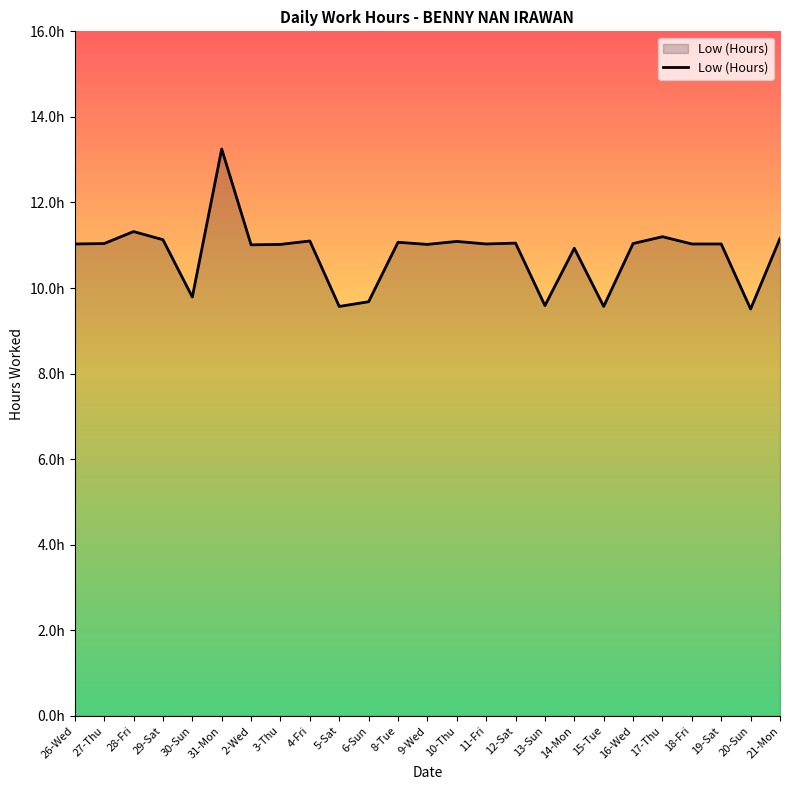

List the labels in order of value, smallest first.

20-Sun, 5-Sat, 15-Tue, 13-Sun, 6-Sun, 30-Sun, 14-Mon, 2-Wed, 3-Thu, 9-Wed, 26-Wed, 11-Fri, 18-Fri, 19-Sat, 27-Thu, 16-Wed, 12-Sat, 8-Tue, 10-Thu, 4-Fri, 29-Sat, 21-Mon, 17-Thu, 28-Fri, 31-Mon